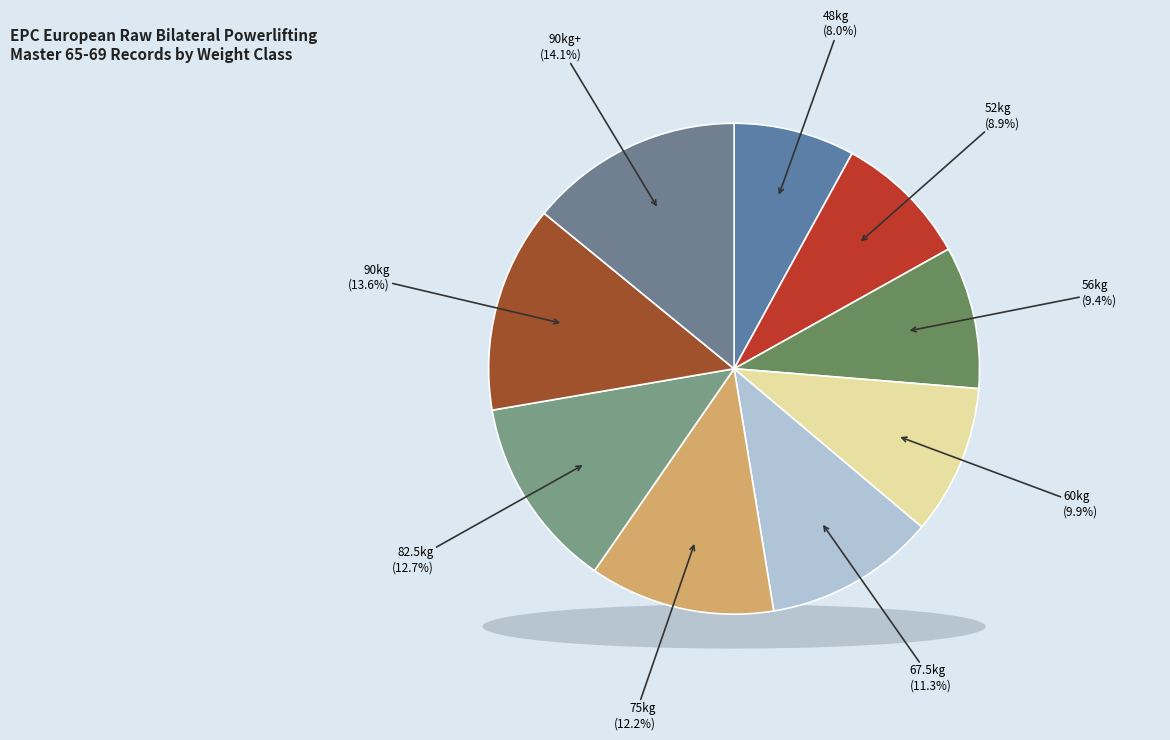

Does 48kg account for over 50% of the chart?

No